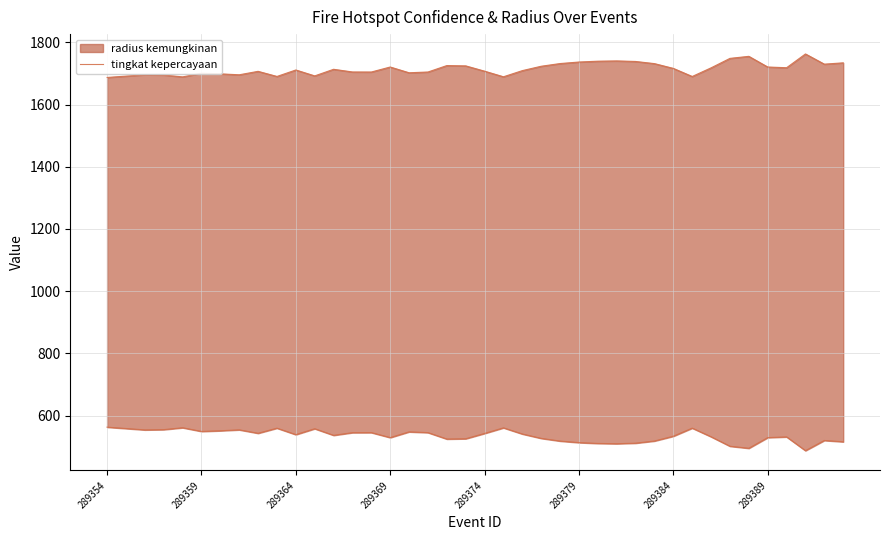

What is the ratio of the value at 27 to the value at 289379?

1.0